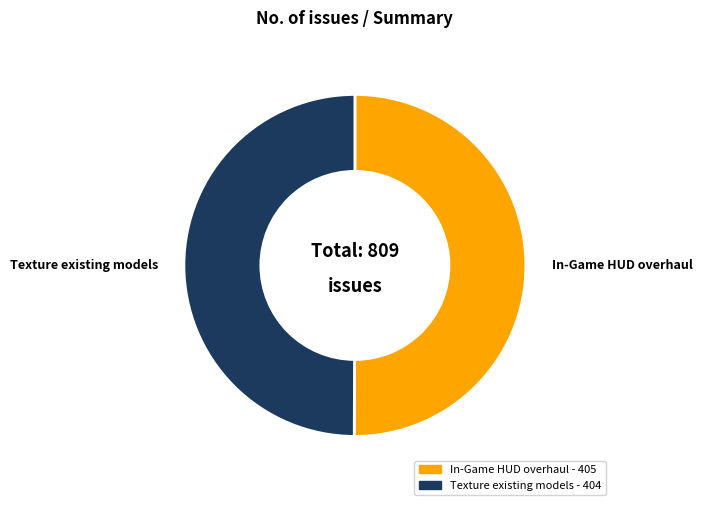

Do In-Game HUD overhaul and Texture existing models together represent more than half of the pie?

Yes